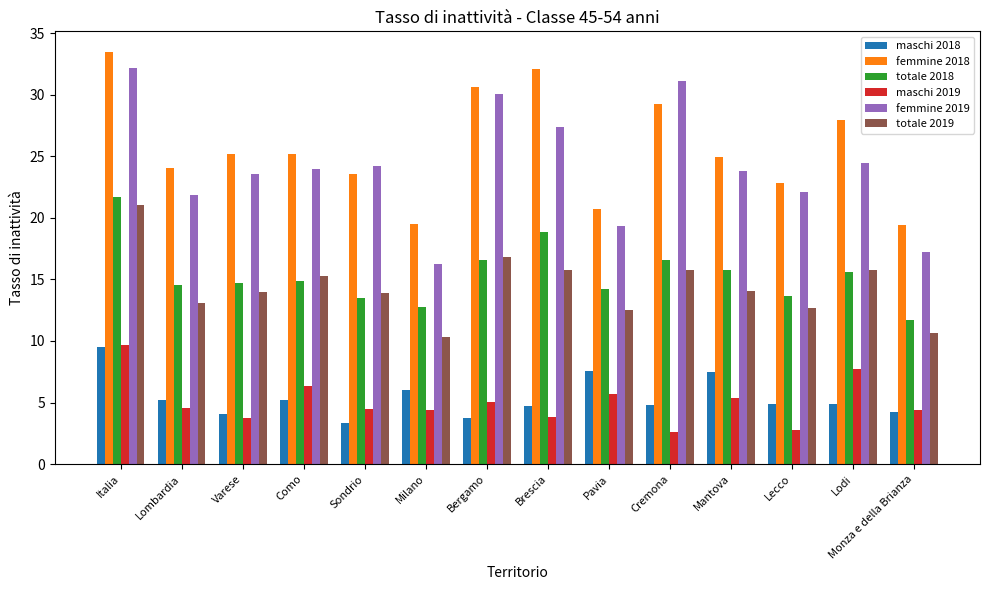

What is the difference between the highest and lowest values at Mantova?

19.5